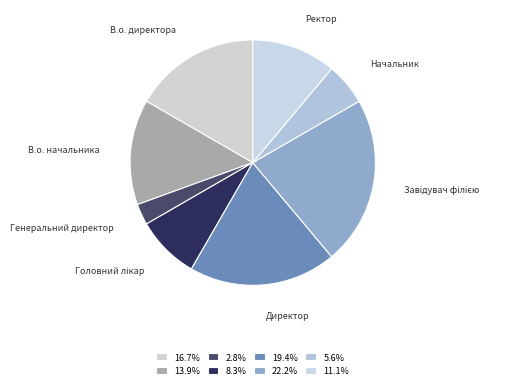

The Директор slice represents 27% of the pie. True or false?

False